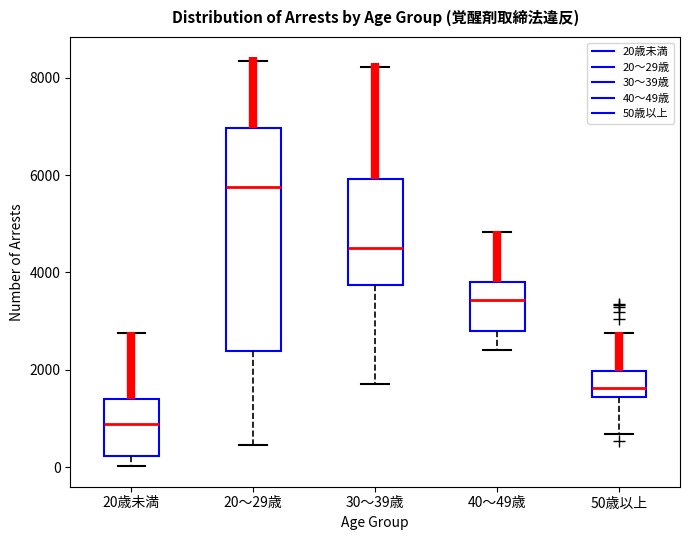

Reading left to right, read every box against the y-axis: the position of its median line, the range the box covers, and the ends of its whiskers. The values are not printed on the chart, so give them approximately, as read against the axis.

20歳未満: median 800, box 200 to 1400, whiskers 0 to 2800
20～29歳: median 5800, box 2400 to 7000, whiskers 400 to 8400
30～39歳: median 4400, box 3800 to 6000, whiskers 1800 to 8200
40～49歳: median 3400, box 2800 to 3800, whiskers 2400 to 4800
50歳以上: median 1600, box 1400 to 2000, whiskers 600 to 2800